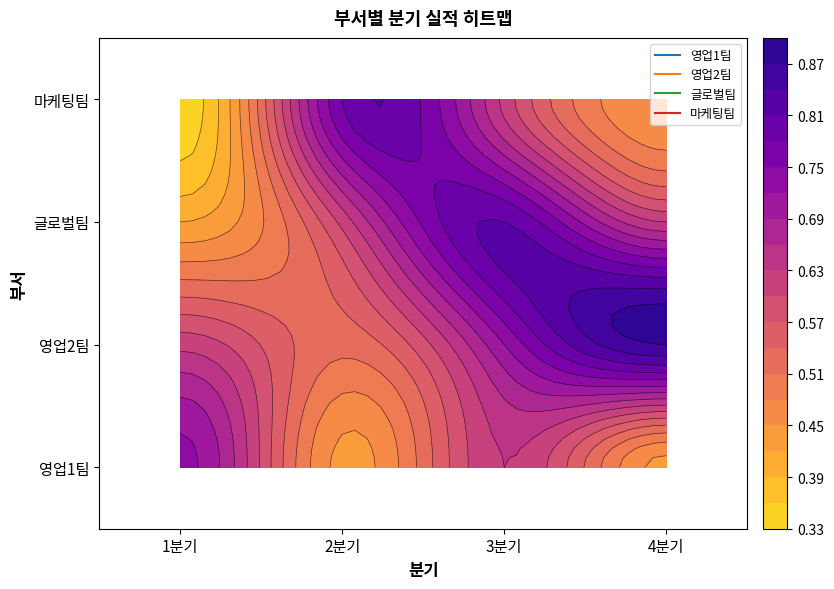

What is the total value across all series at 3분기?

2.8